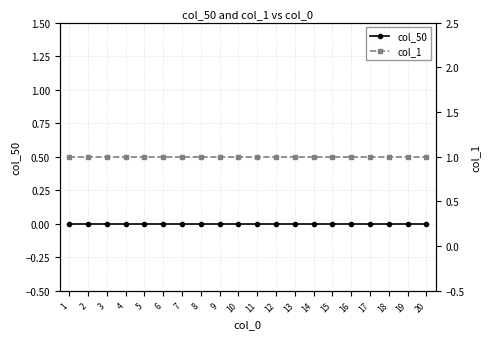

Reading right to left, list all the values displayed in this chart.

col_50: 0	0	0	0	0	0	0	0	0	0	0	0	0	0	0	0	0	0	0	0
col_1: 1	1	1	1	1	1	1	1	1	1	1	1	1	1	1	1	1	1	1	1